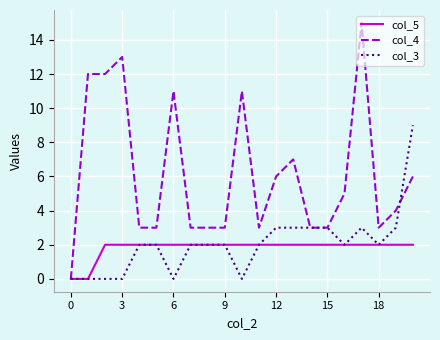

Which series has the largest range (max minus min)?

col_4